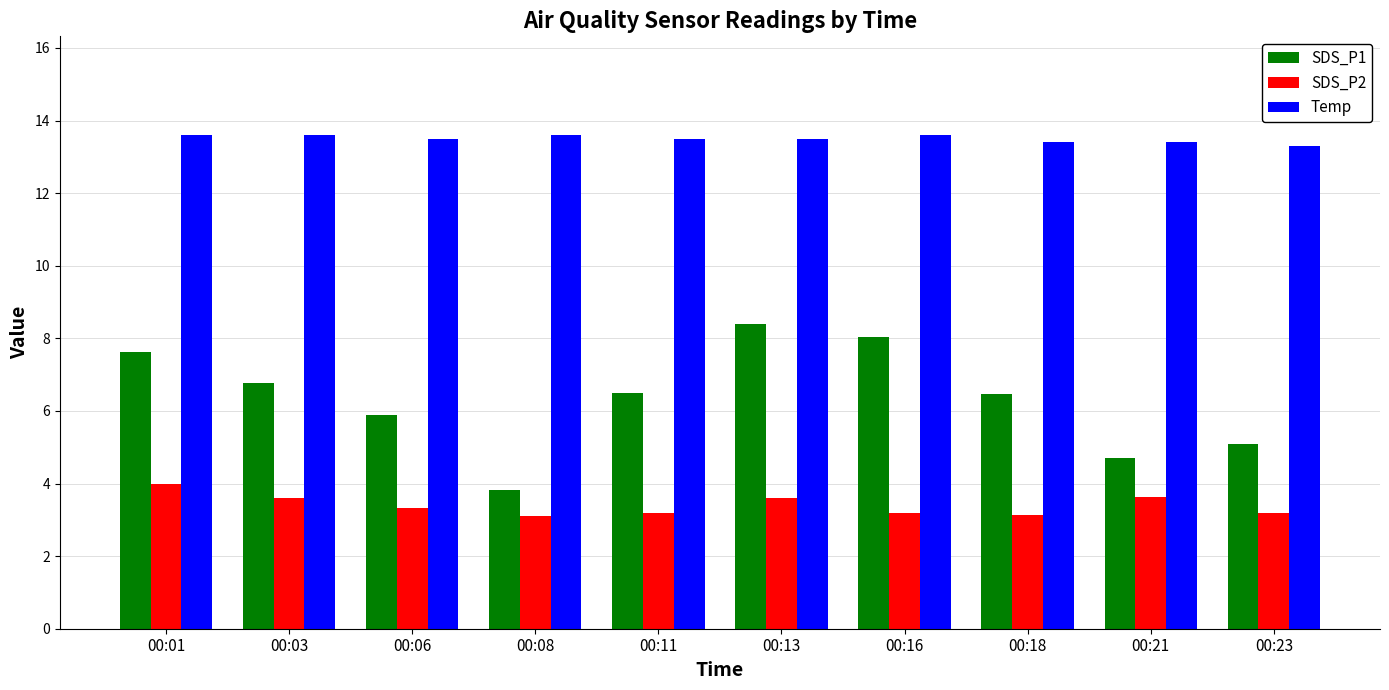

Rank the series at 00:18 from lowest to highest value.

SDS_P2, SDS_P1, Temp